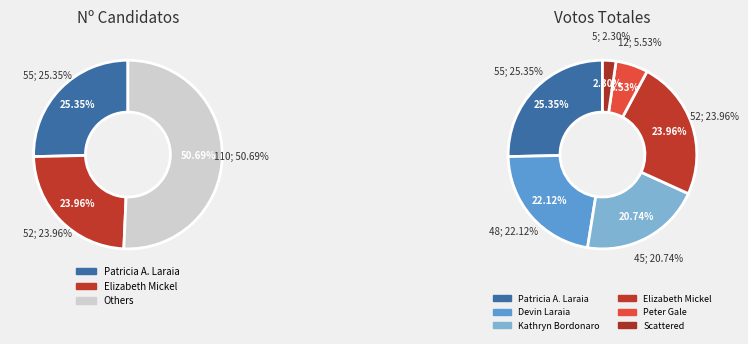

True or false: Devin Laraia accounts for 22% of the total.

True